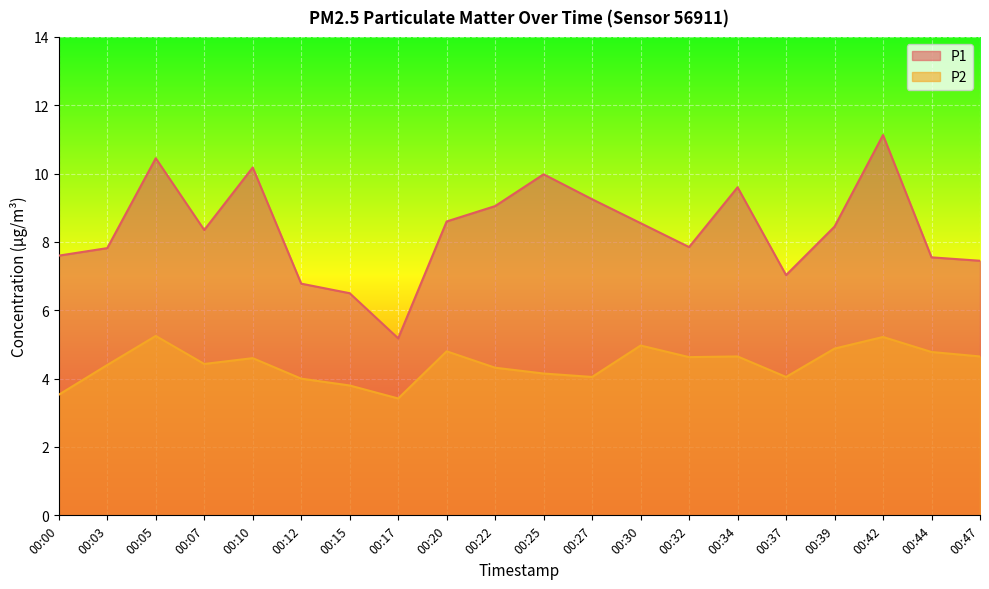

Where does the P2 series first go above 4?

00:03